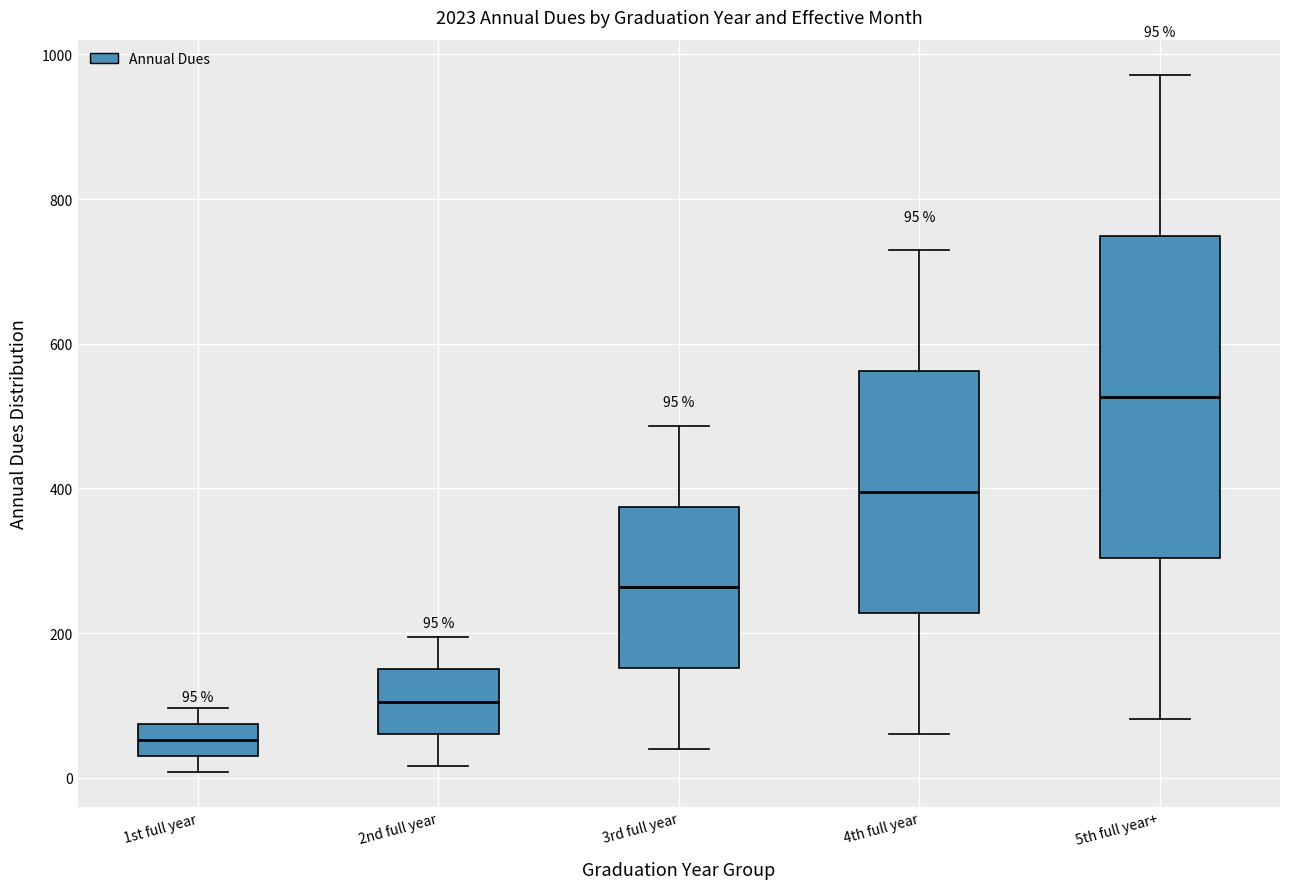

Which box's median line is the highest?

5th full year+